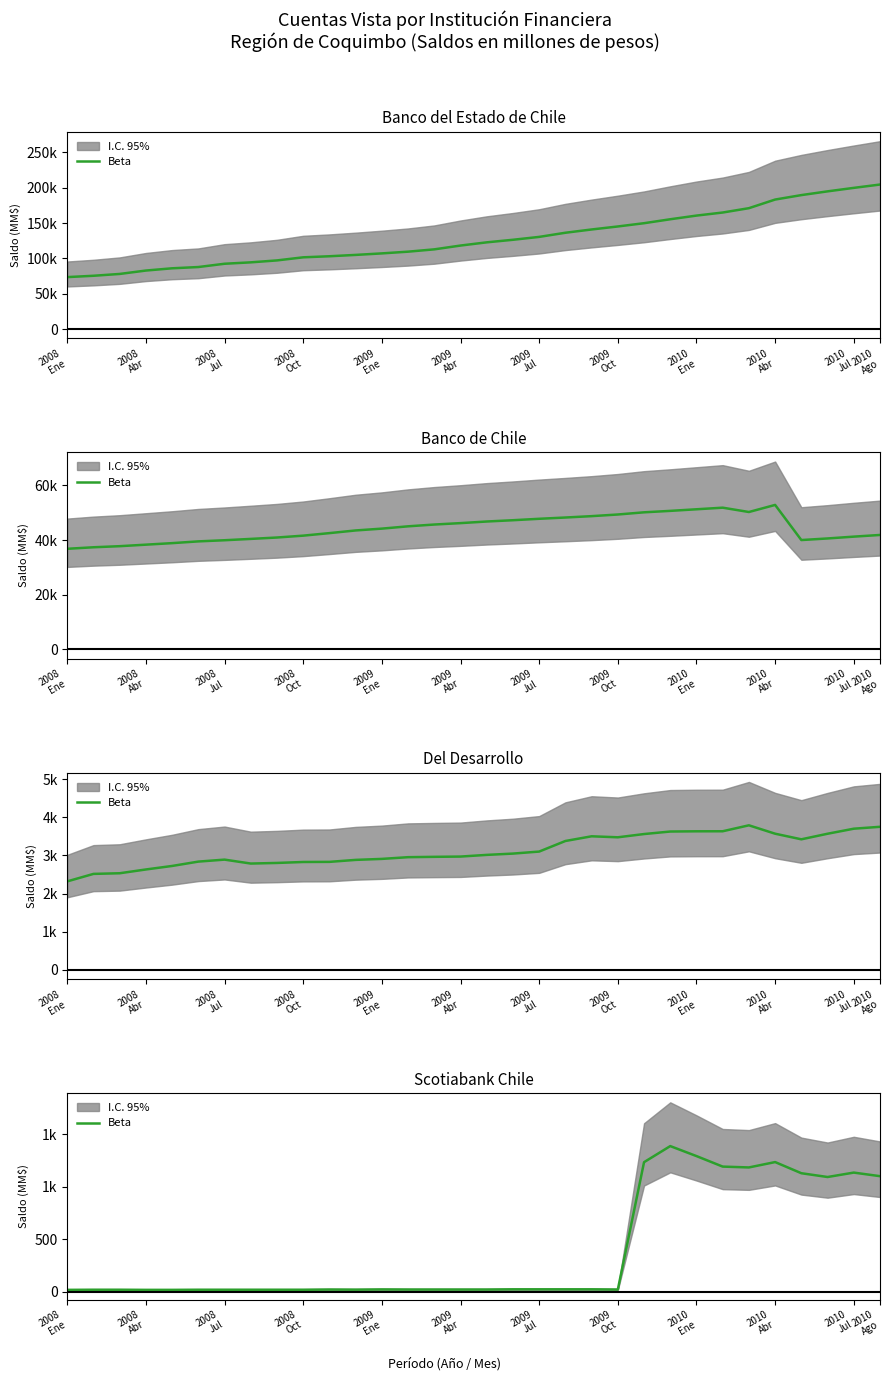

Does the chart display data point markers on the line(s)?

No